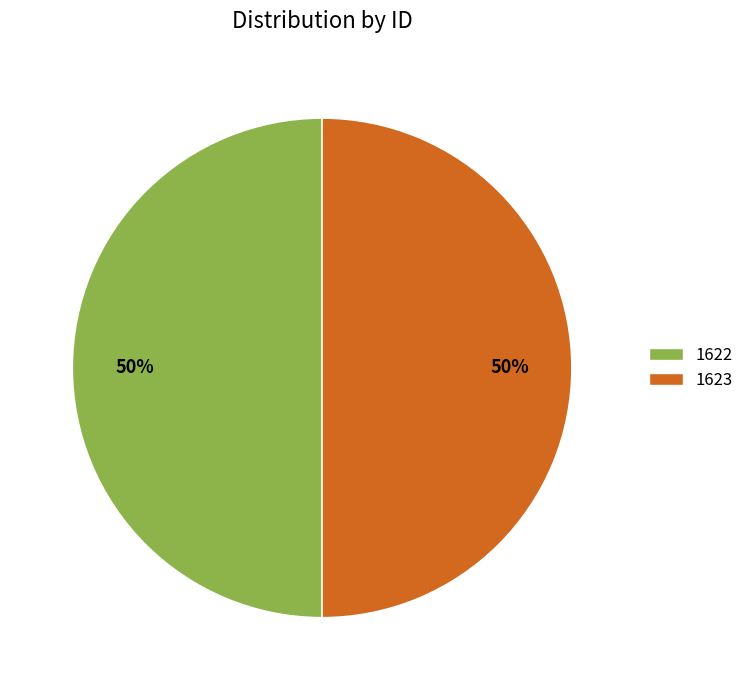

Approximately how many times larger is the value at 1623 compared to 1622?

1.0